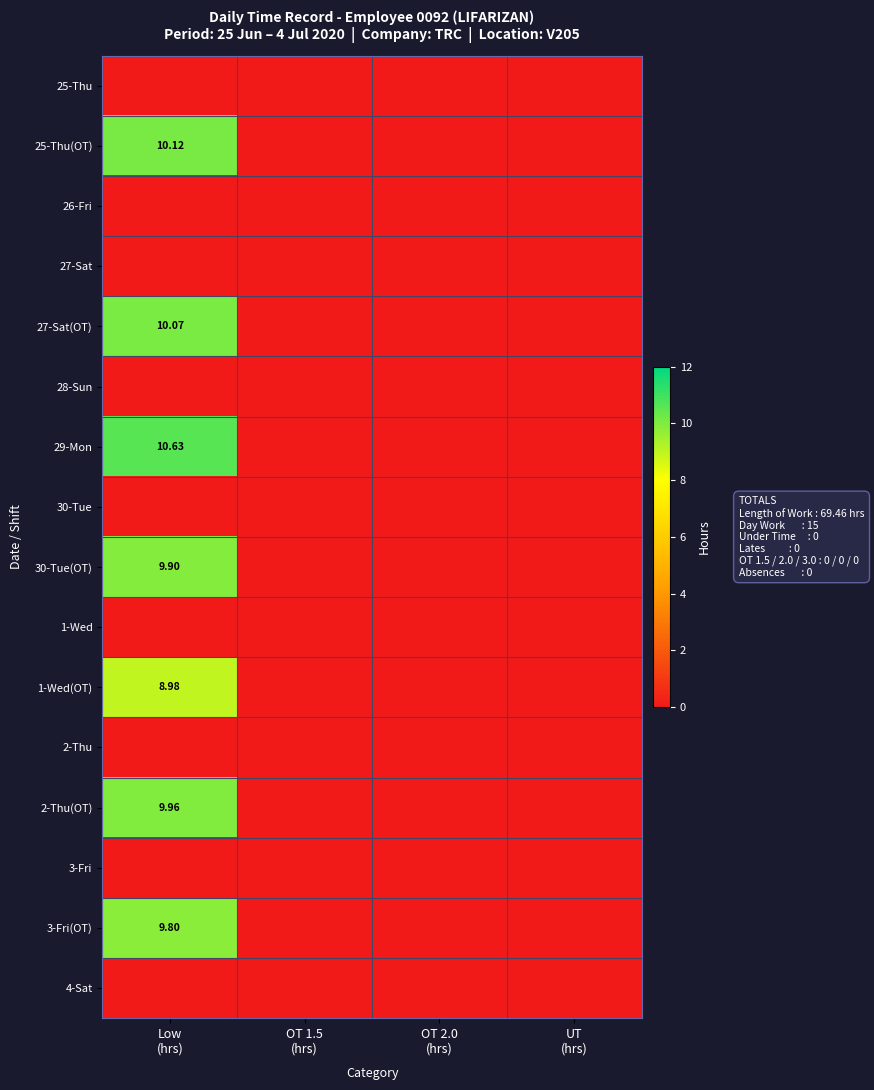

How many 1-Wed(OT) values are between 0 and 8?

3